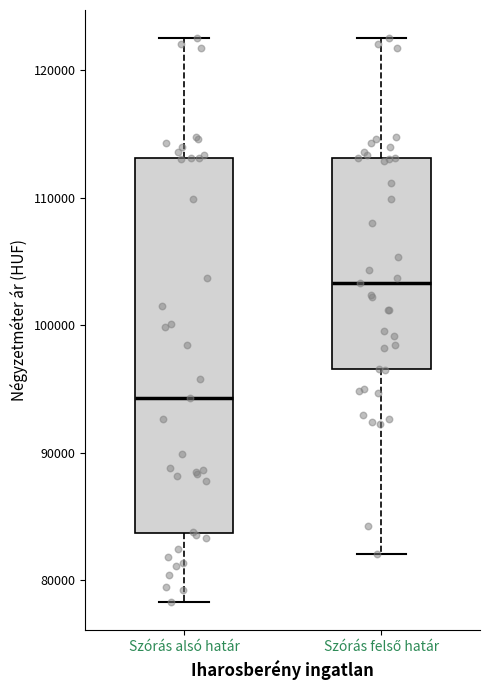

Where does the lower whisker of the box for Szórás alsó határ end on the y-axis? The values are not printed on the chart, so give them approximately, as read against the axis.

78000